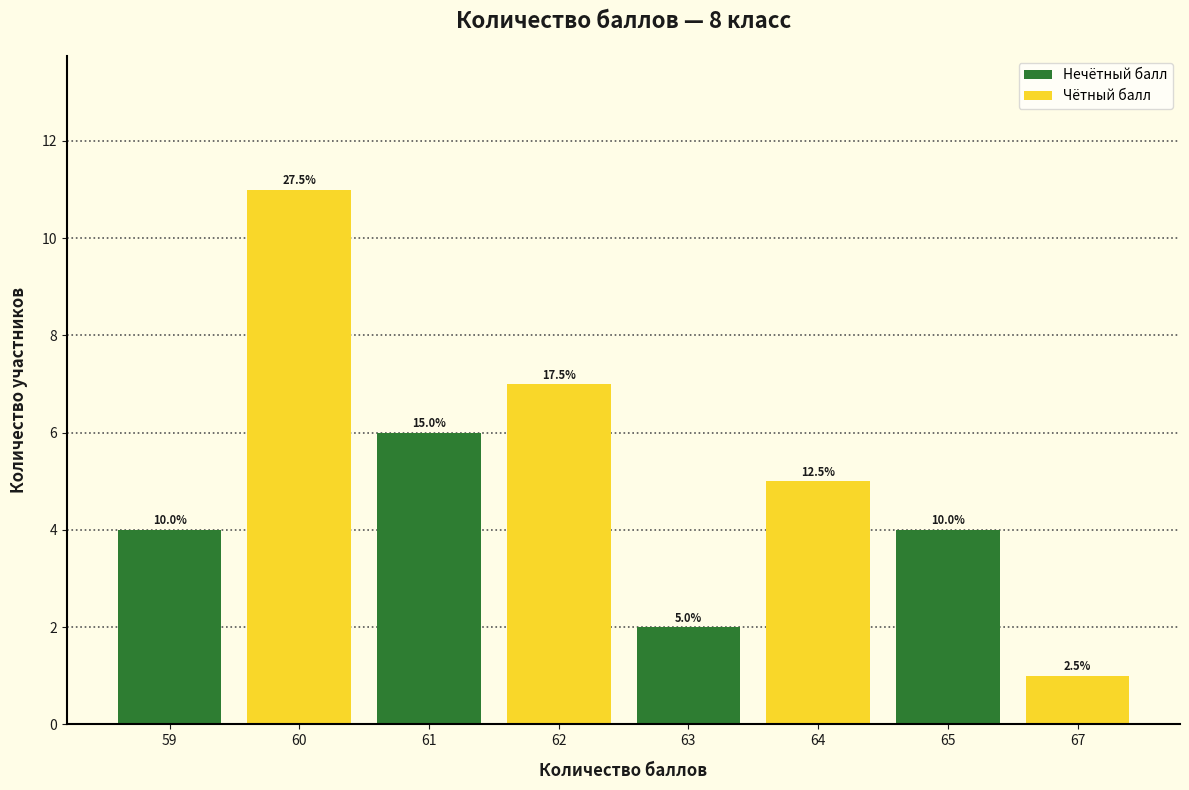

Reading right to left, list all the values displayed in this chart.

1	4	5	2	7	6	11	4